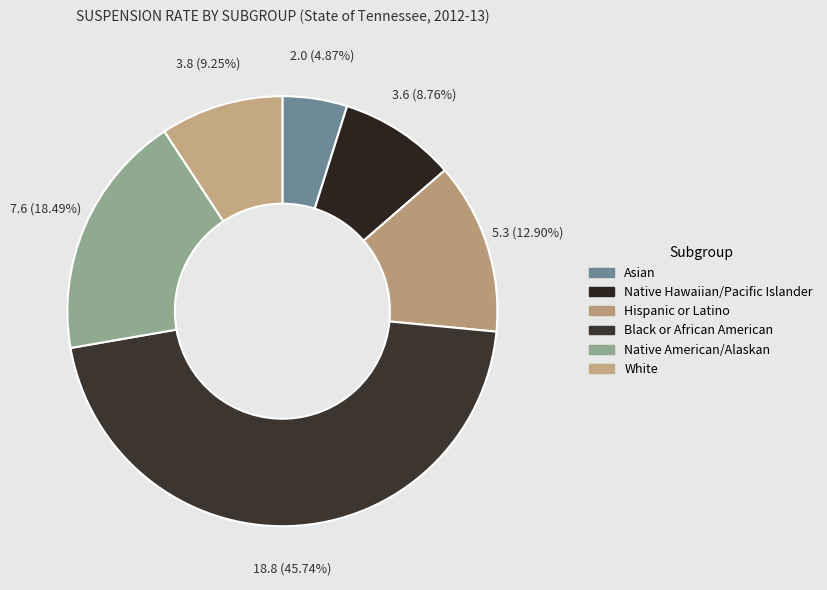

Count the number of slices in the pie.

6